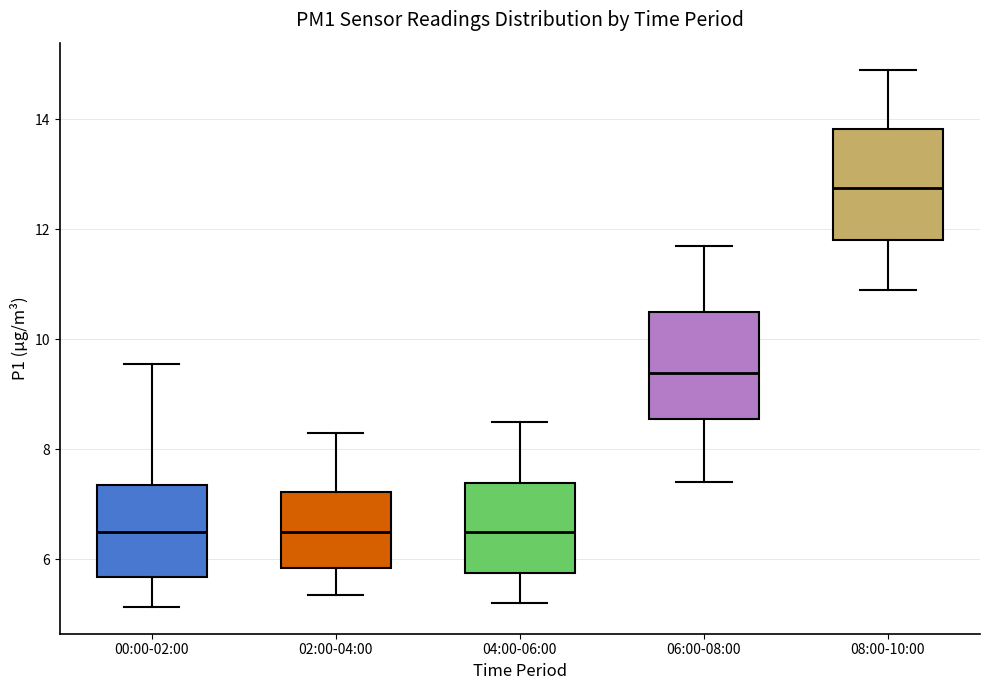

Where does the upper whisker of the box for 00:00-02:00 end on the y-axis? The values are not printed on the chart, so give them approximately, as read against the axis.

9.6